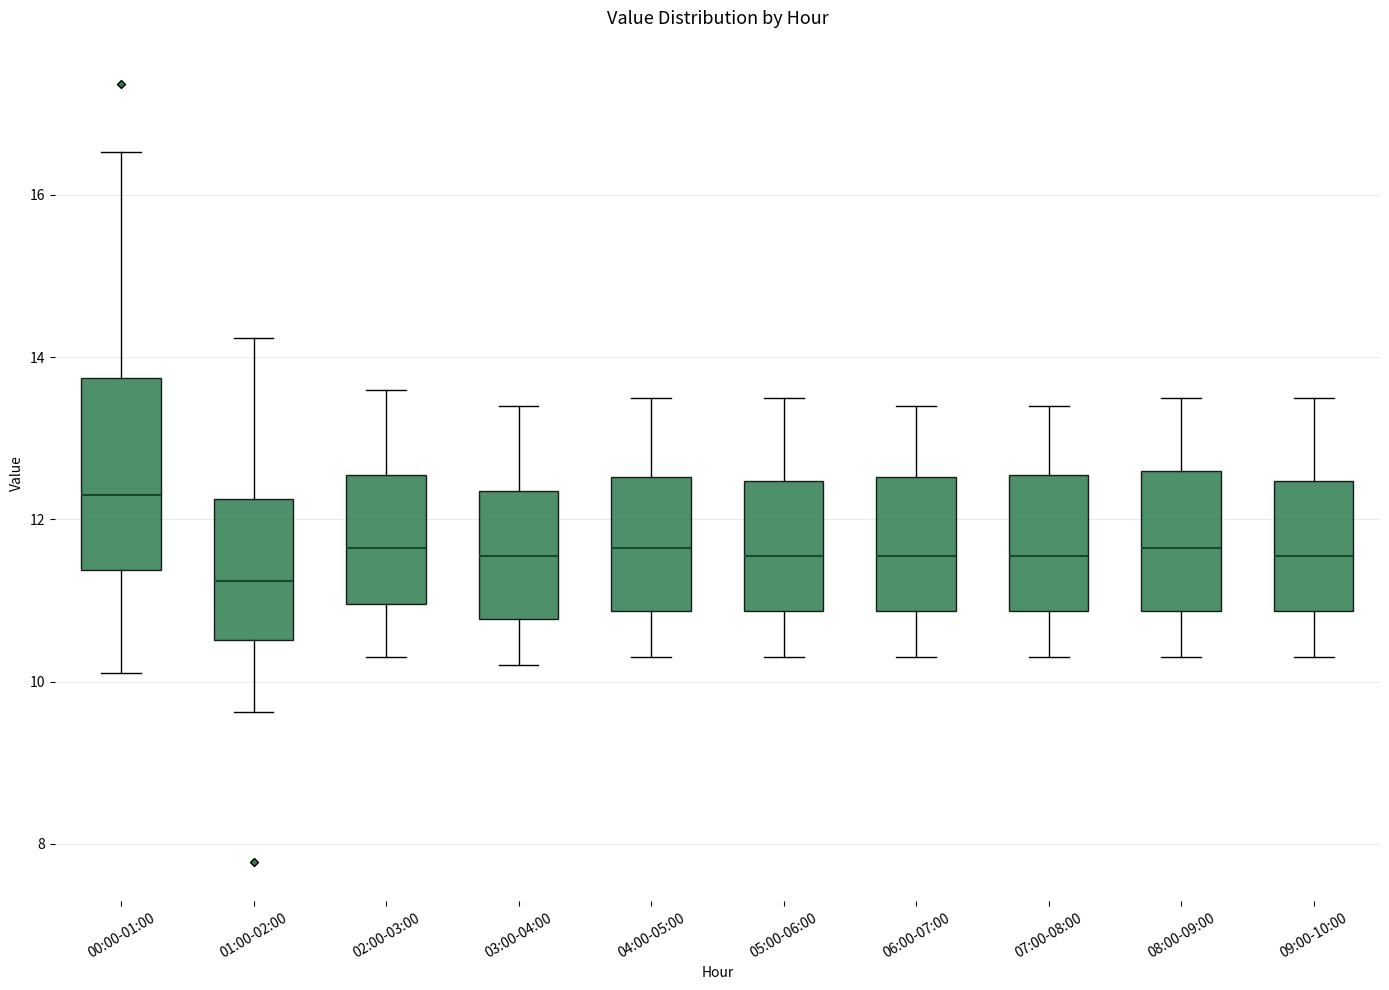

Reading left to right, transcribe this box plot: for each box, give where its median line is, the range the box spans, and where its two whiskers end, as read against the y-axis. The values are not printed on the chart, so give them approximately, as read against the axis.

00:00-01:00: median 12.4, box 11.4 to 13.8, whiskers 10.2 to 16.6
01:00-02:00: median 11.2, box 10.6 to 12.2, whiskers 9.6 to 14.2
02:00-03:00: median 11.6, box 11.0 to 12.6, whiskers 10.4 to 13.6
03:00-04:00: median 11.6, box 10.8 to 12.4, whiskers 10.2 to 13.4
04:00-05:00: median 11.6, box 10.8 to 12.6, whiskers 10.4 to 13.6
05:00-06:00: median 11.6, box 10.8 to 12.4, whiskers 10.4 to 13.6
06:00-07:00: median 11.6, box 10.8 to 12.6, whiskers 10.4 to 13.4
07:00-08:00: median 11.6, box 10.8 to 12.6, whiskers 10.4 to 13.4
08:00-09:00: median 11.6, box 10.8 to 12.6, whiskers 10.4 to 13.6
09:00-10:00: median 11.6, box 10.8 to 12.4, whiskers 10.4 to 13.6